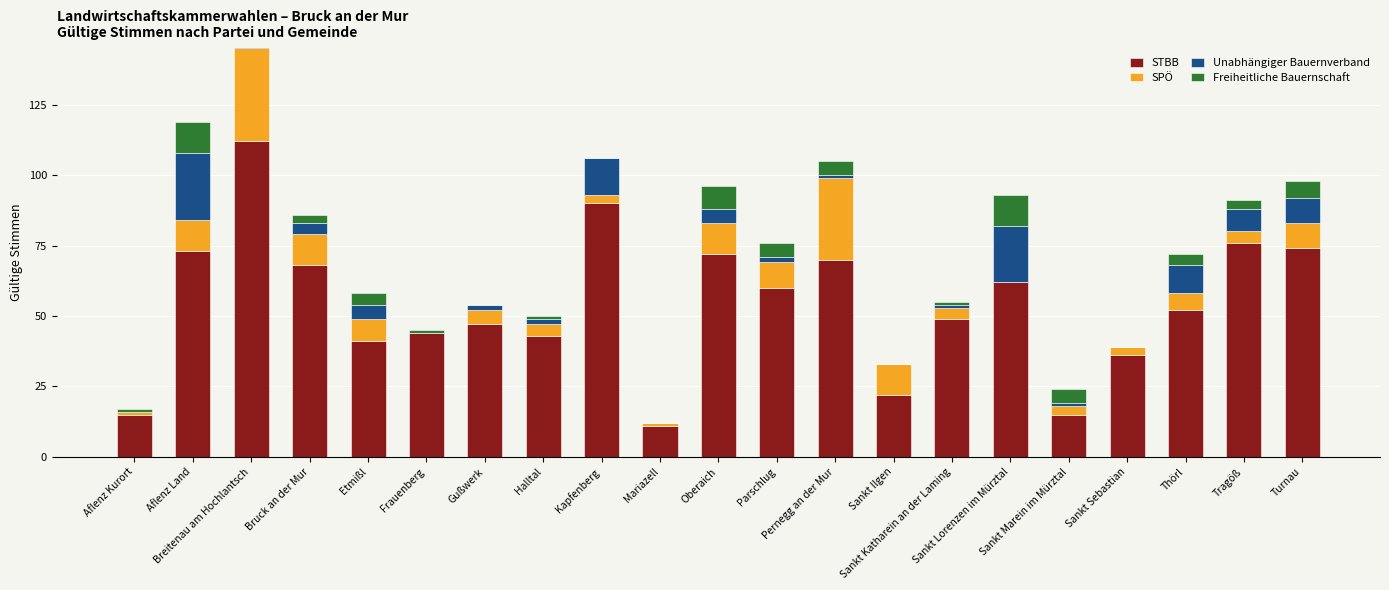

Is it true that Unabhängiger Bauernverband equals 24 at Aflenz Land?

True